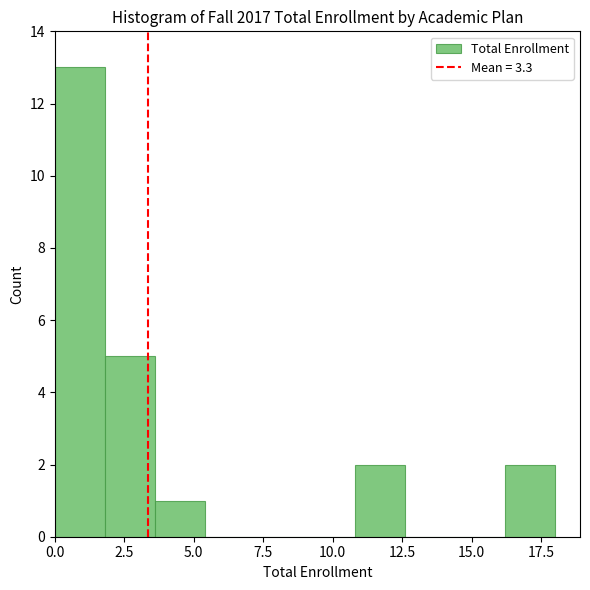

Around what value on the x-axis is the tallest bar? Give the approximate position of its centre, as read against the axis.

1.0